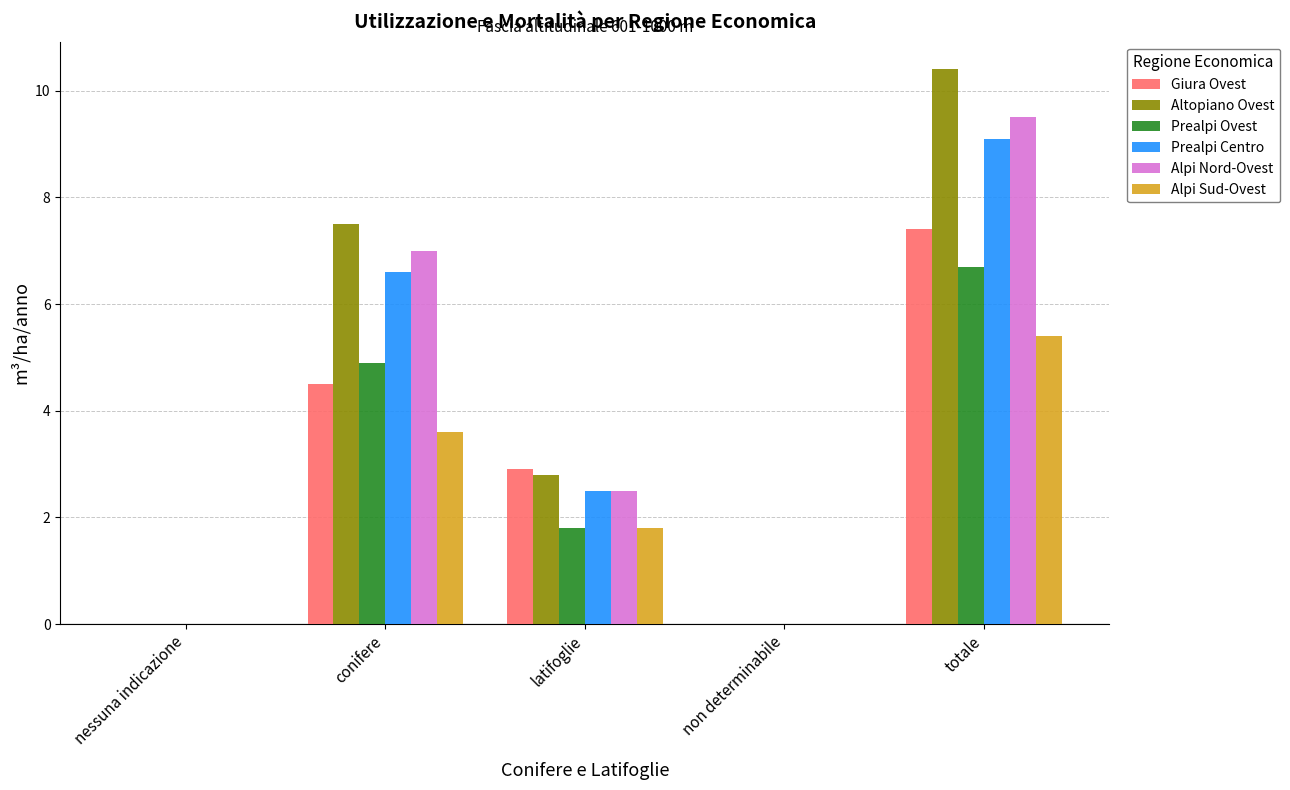

At which category is the sum across all series the highest?

totale